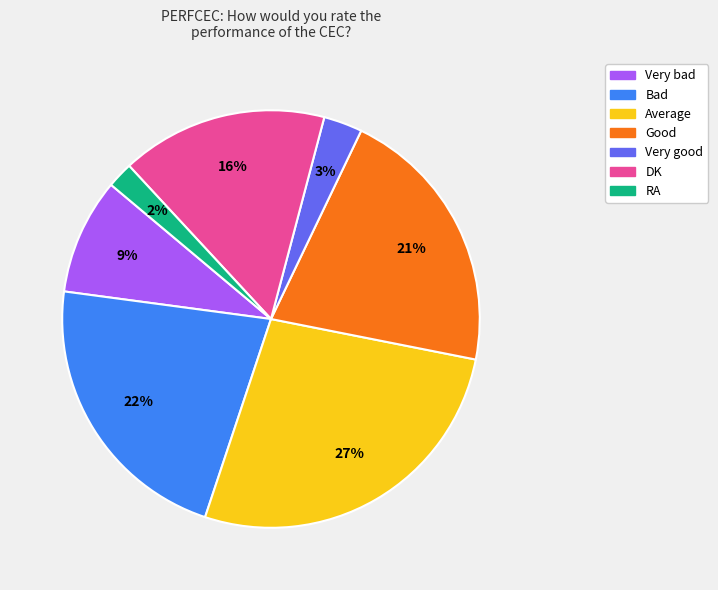

Rank the categories by value from highest to lowest.

Average, Bad, Good, DK, Very bad, Very good, RA